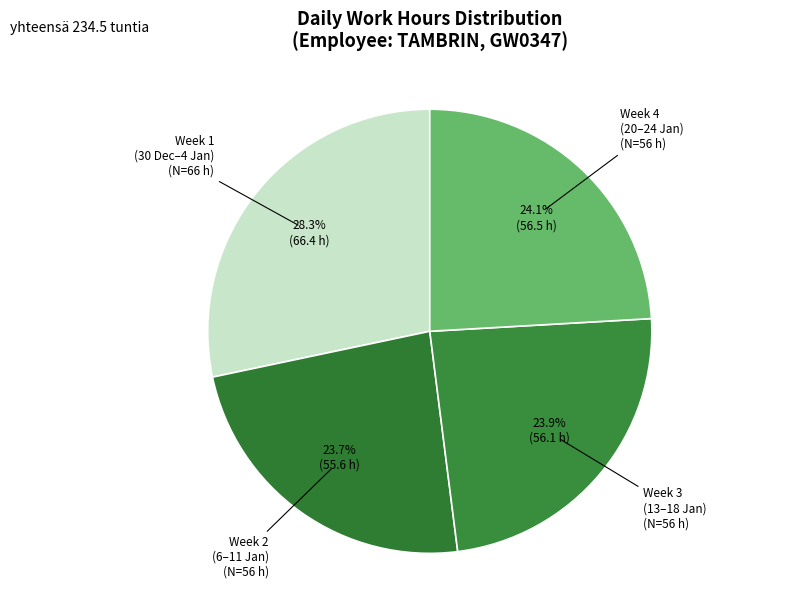

How many slices are in this pie chart?

4